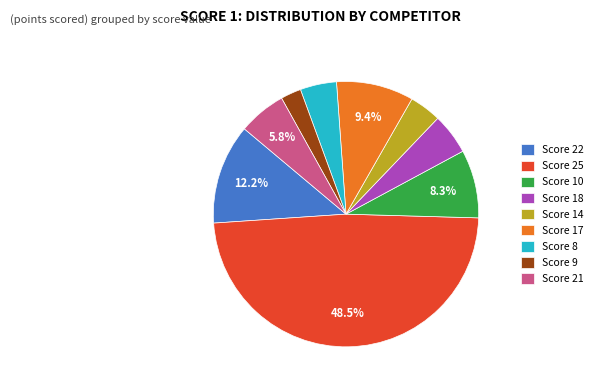

Is Score 18 the majority of the pie?

No